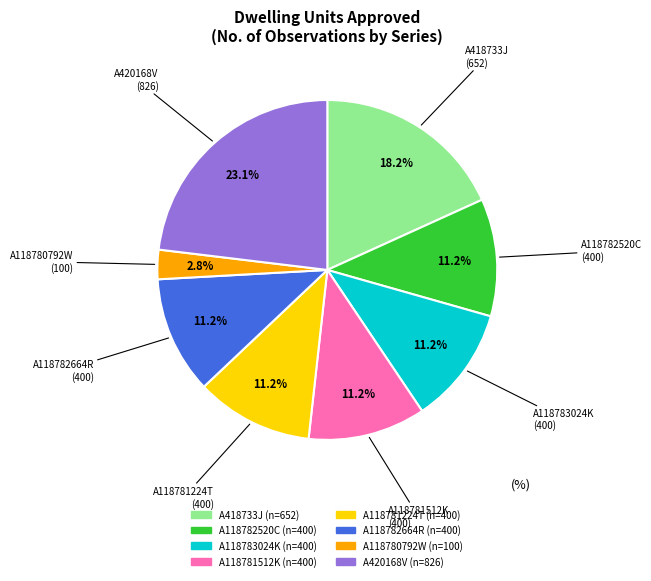

To the nearest percent, what is the combined percentage of A118783024K and A118782664R?

22%